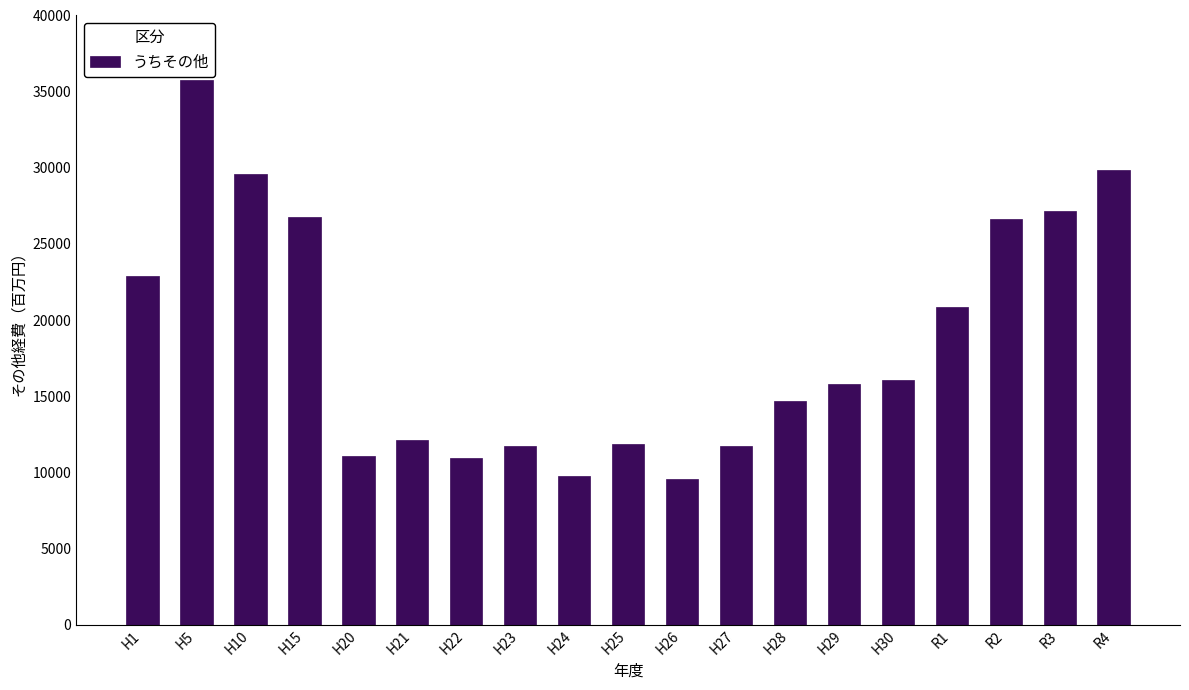

What is the label of the 10th bar from the left?

H25